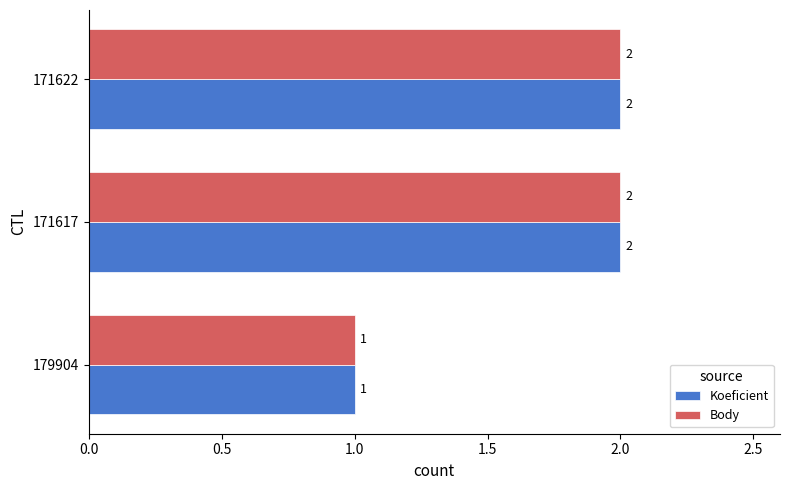

How many series are shown in this chart?

2